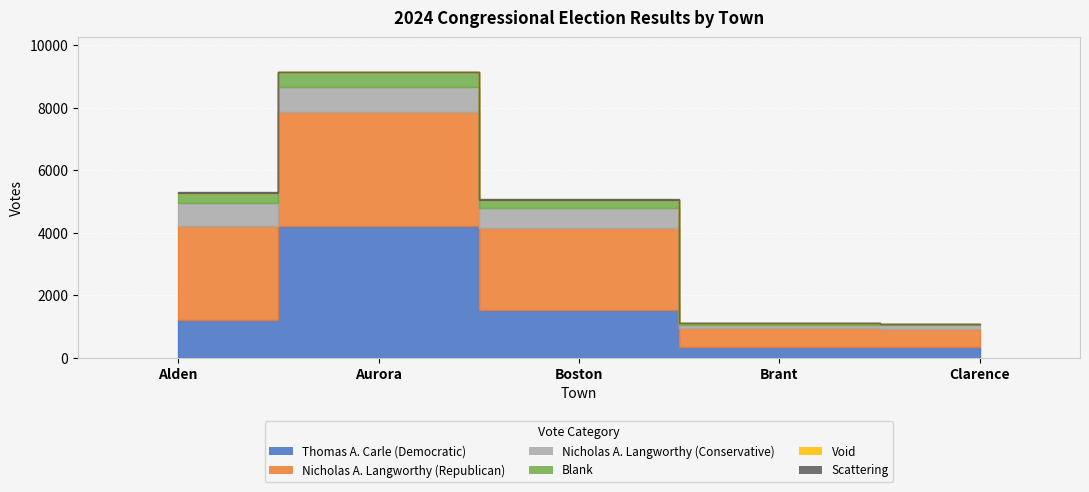

Rank the series at Boston from highest to lowest value.

Nicholas A. Langworthy (Republican), Thomas A. Carle (Democratic), Nicholas A. Langworthy (Conservative), Blank, Void, Scattering